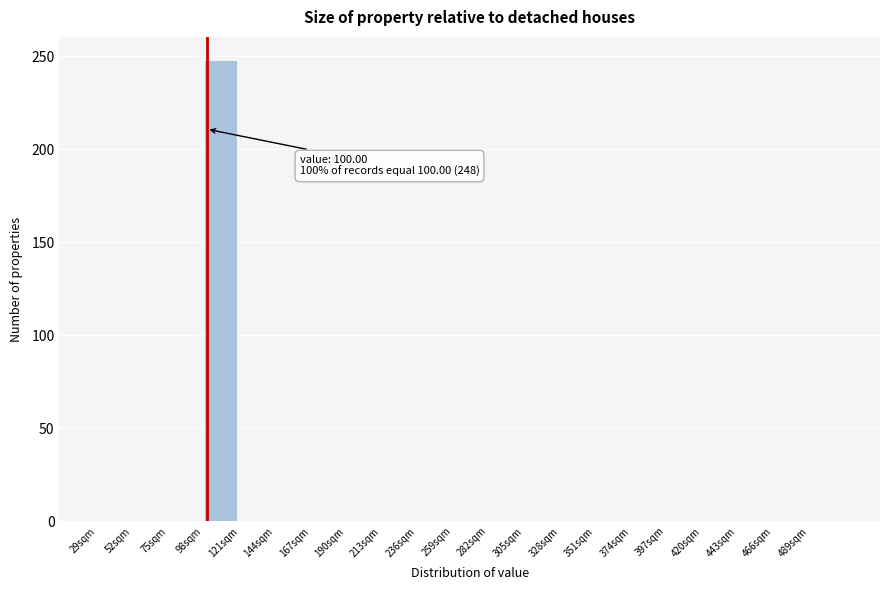

Which range on the x-axis has the tallest bar?

98 to 121